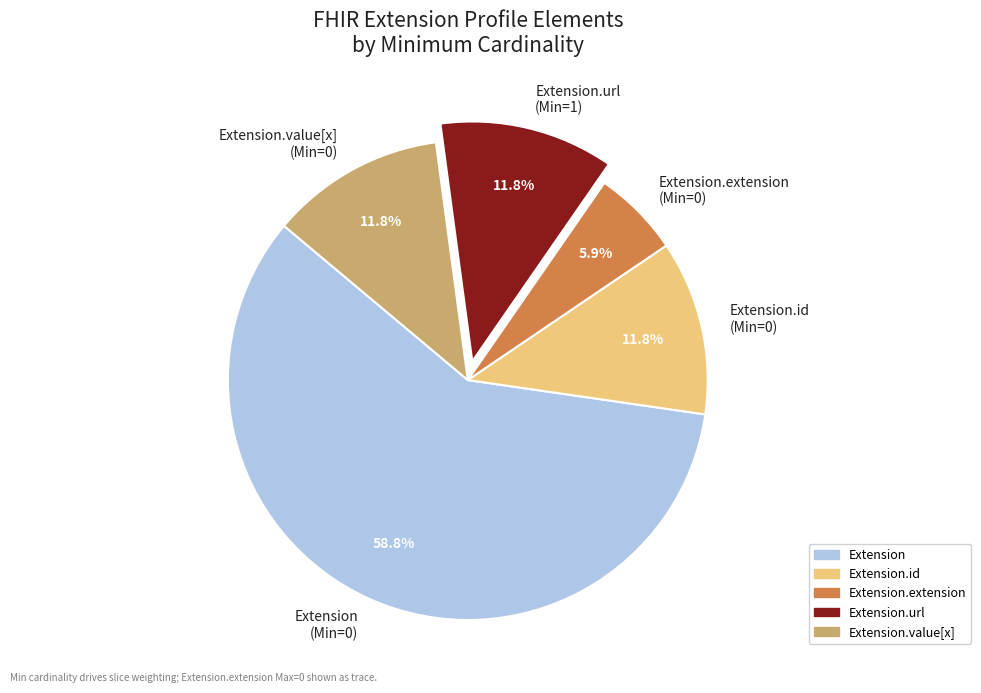

Count the number of slices in the pie.

5